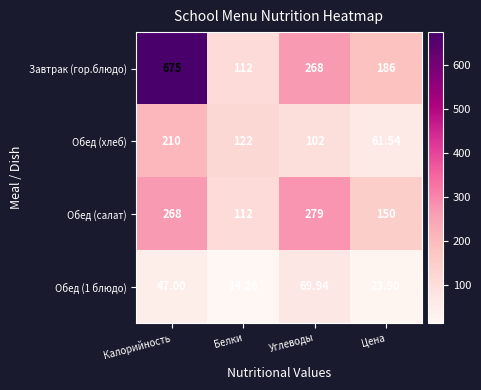

Which category has the lowest value across all series?

Белки